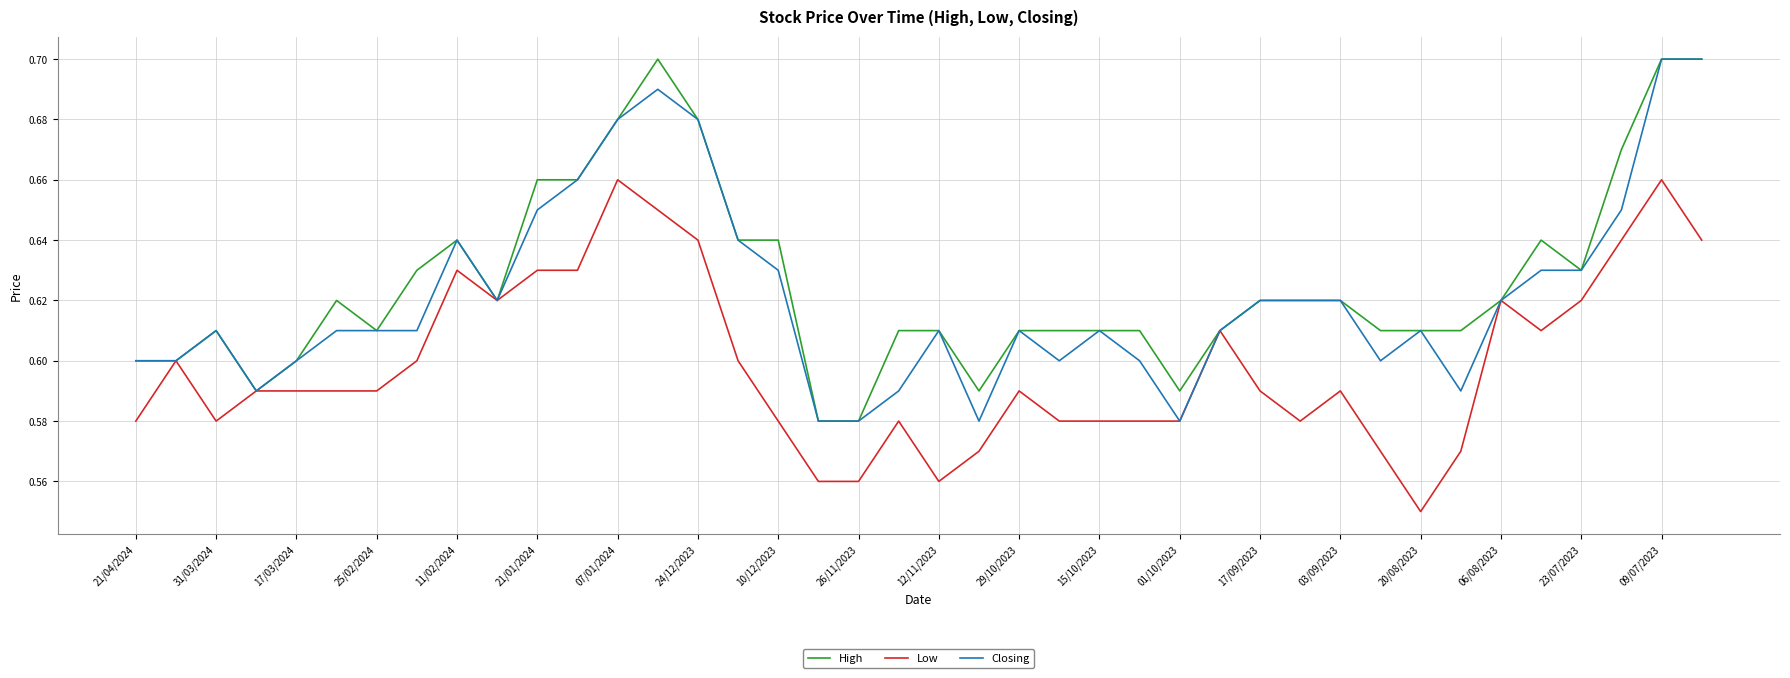

Is this an area chart (filled region under the line)?

No